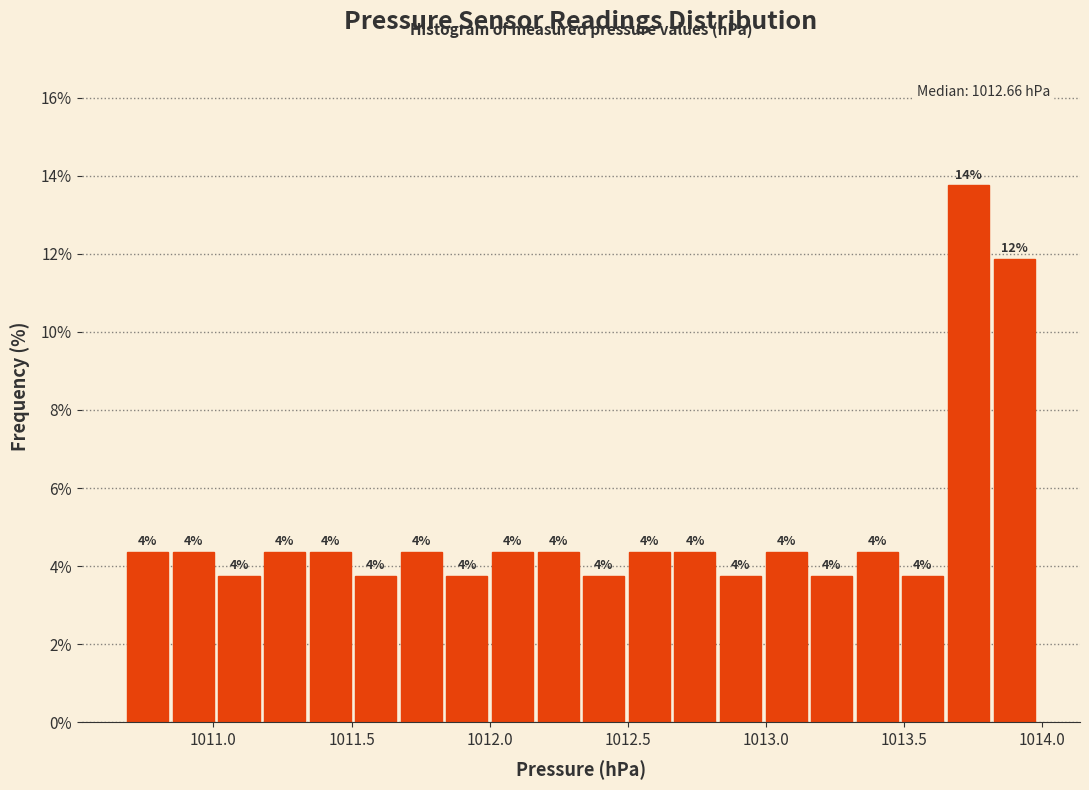

Around what value on the x-axis is the tallest bar? Give the approximate position of its centre, as read against the axis.

1013.75